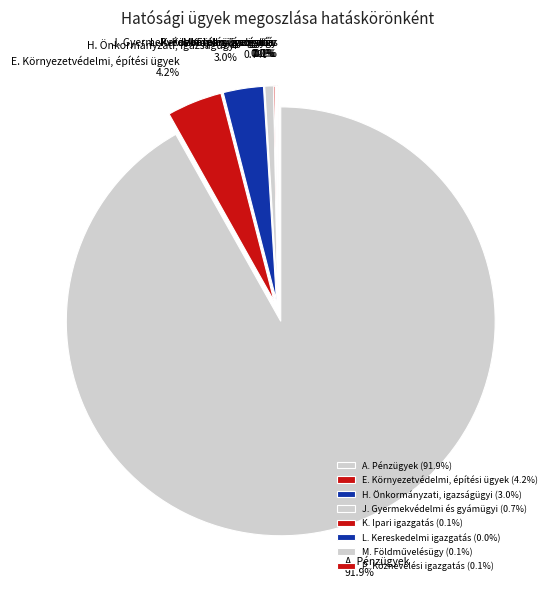

Count the number of slices in the pie.

8